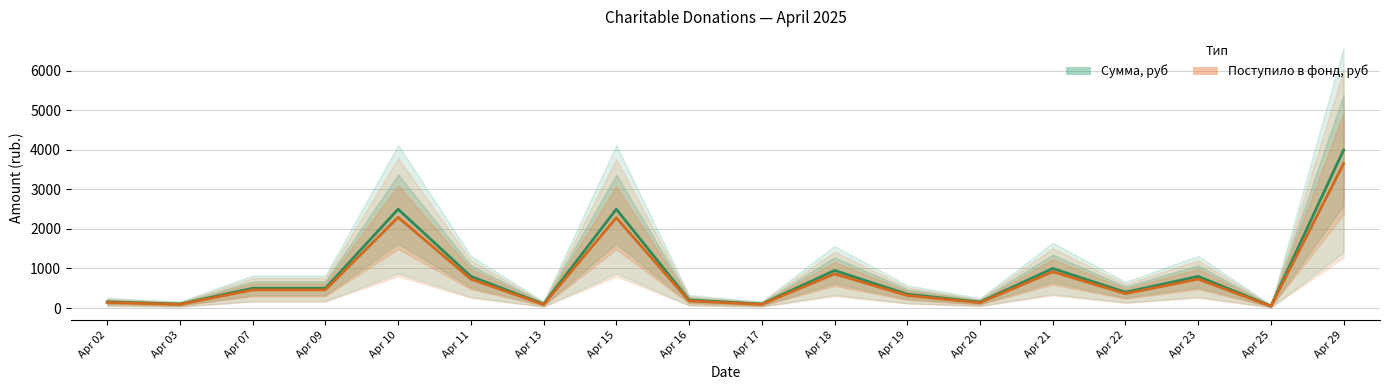

Is the value of Сумма, руб at Apr 29 greater than the value of Поступило в фонд, руб at Apr 29?

Yes